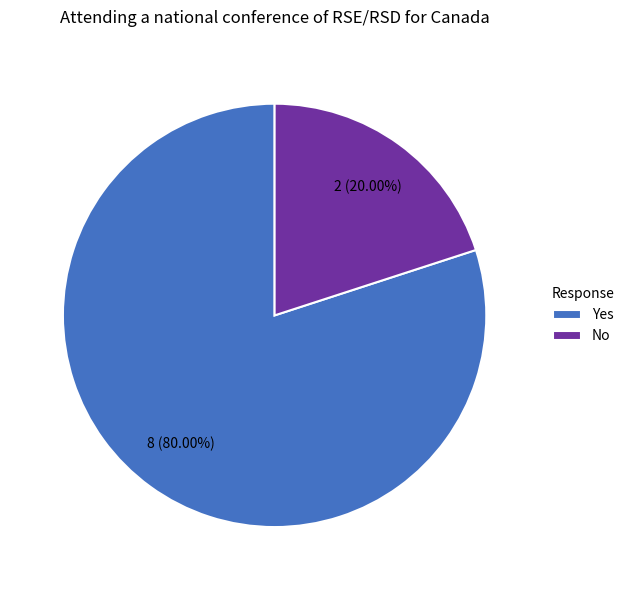

To the nearest percent, what is the combined percentage of No and Yes?

100%